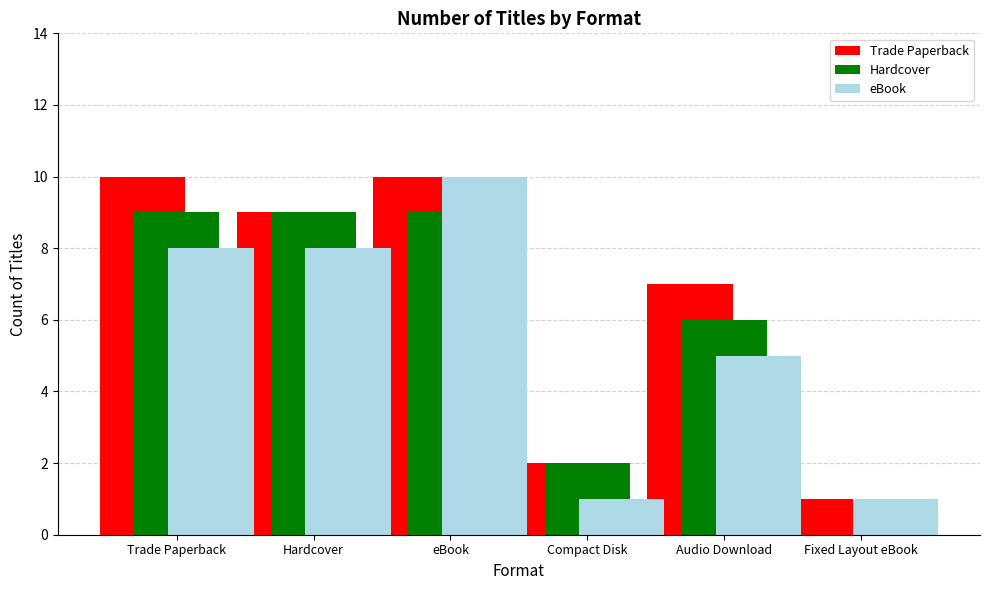

Which series has the largest total across all categories?

Trade Paperback